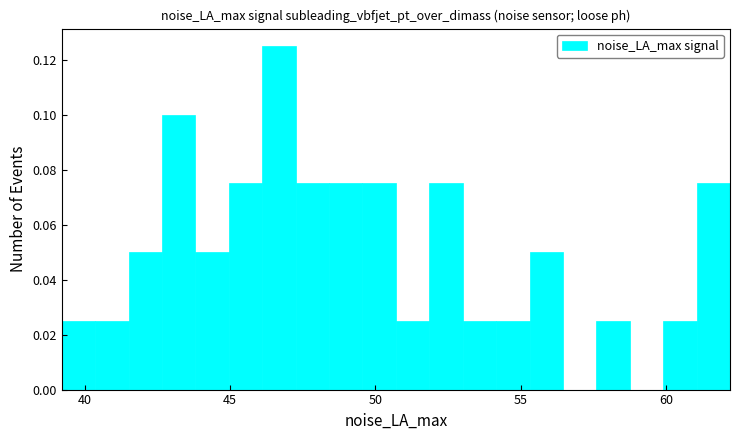

Around what value on the x-axis is the tallest bar? Give the approximate position of its centre, as read against the axis.

46.5